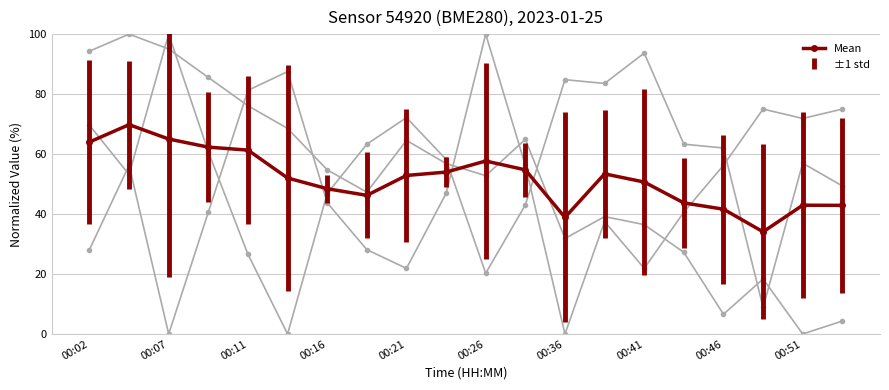

What is the value of the 7th point from the left?

48.4